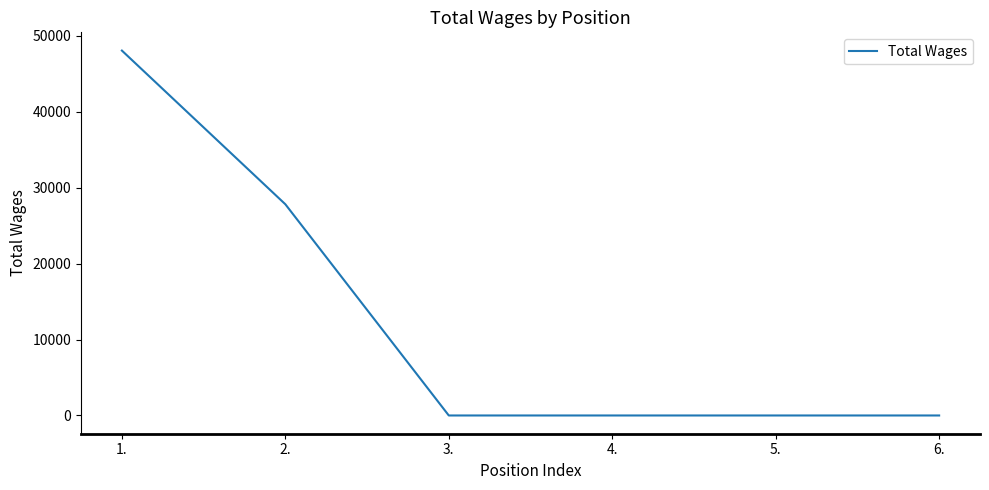

Does the chart have visible grid lines?

No